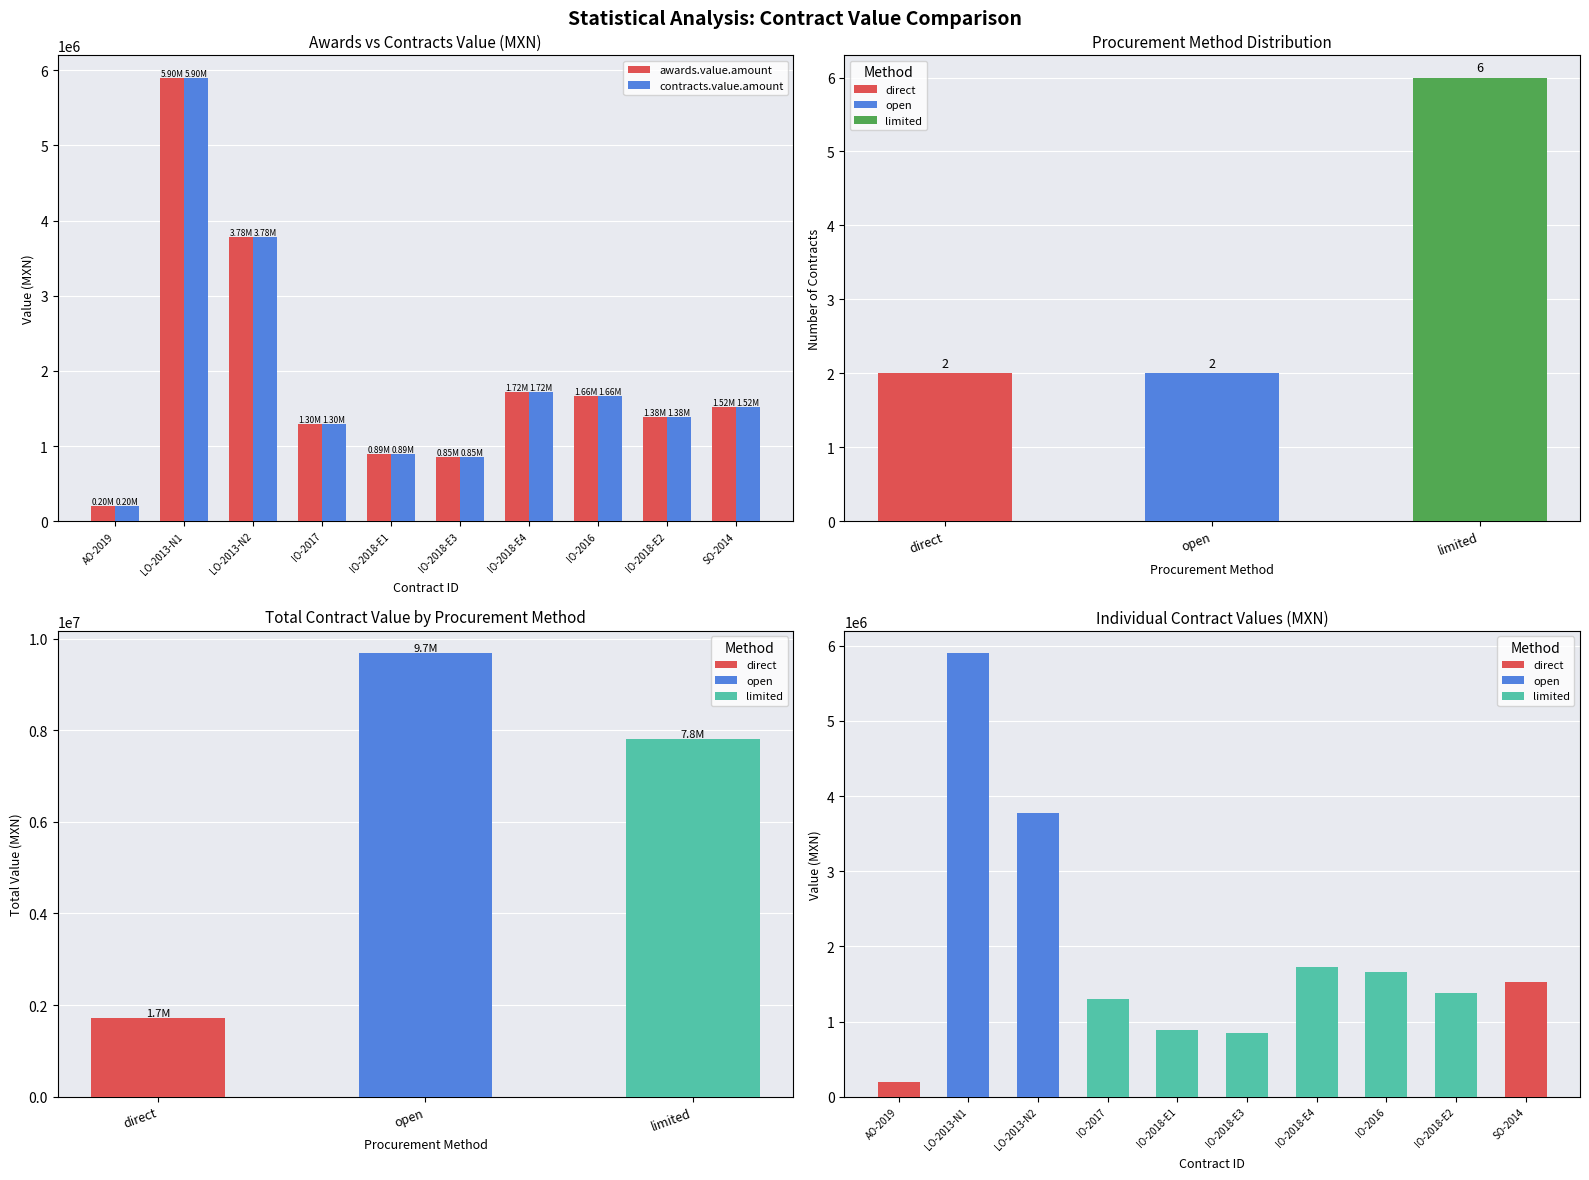

Does the chart contain any negative values?

No